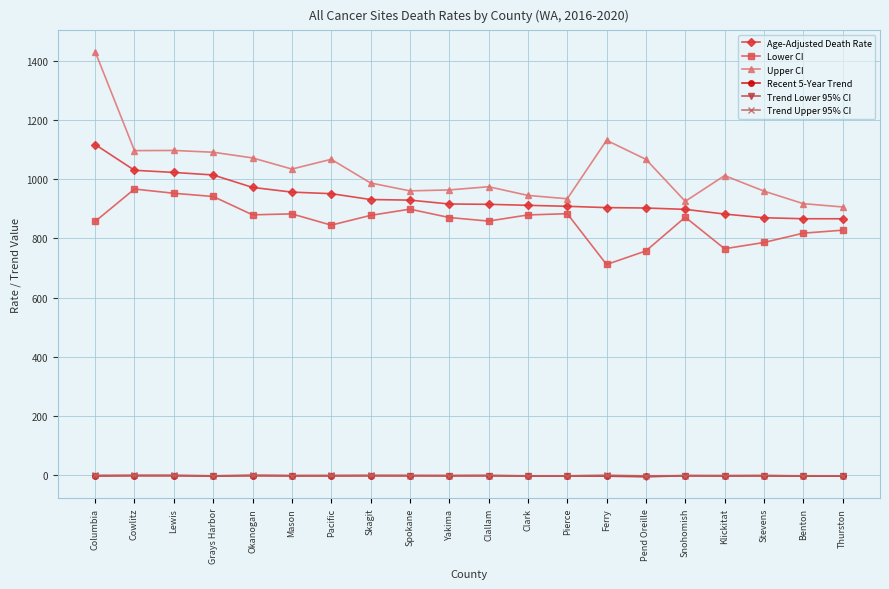

Which category has the highest value in the Upper CI series?

Columbia